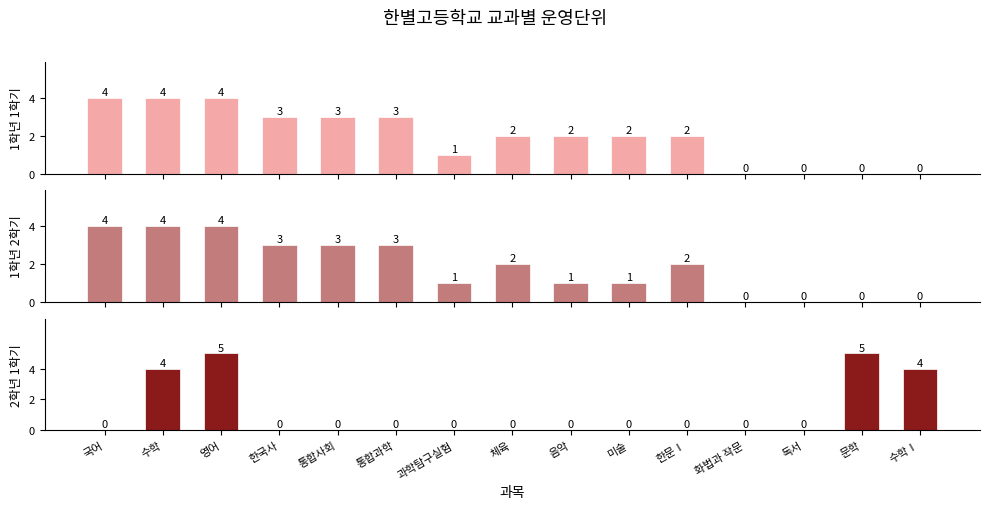

How many data points in 1학년 1학기 are above 2?

6